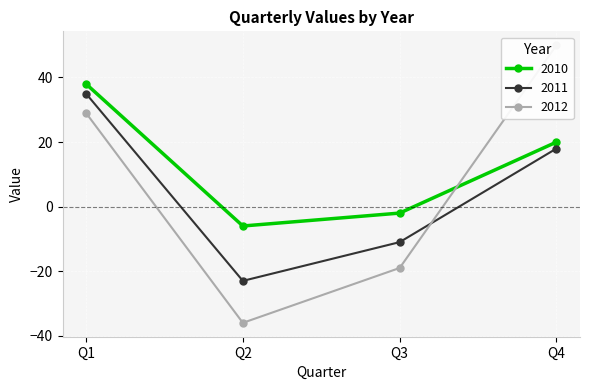

At which label does 2011 first exceed 18?

Q1